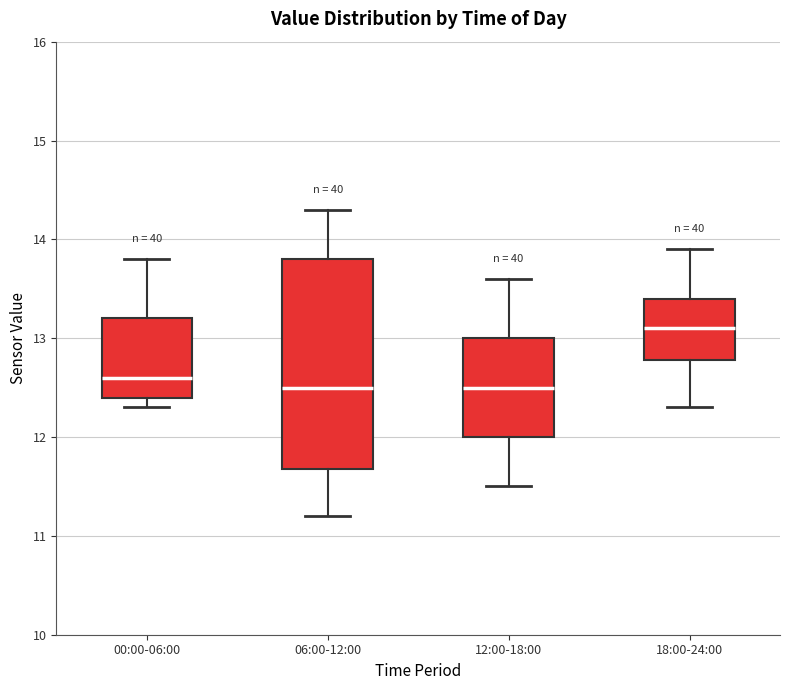

Where is the upper edge of the box for 06:00-12:00 on the y-axis? The values are not printed on the chart, so give them approximately, as read against the axis.

13.8